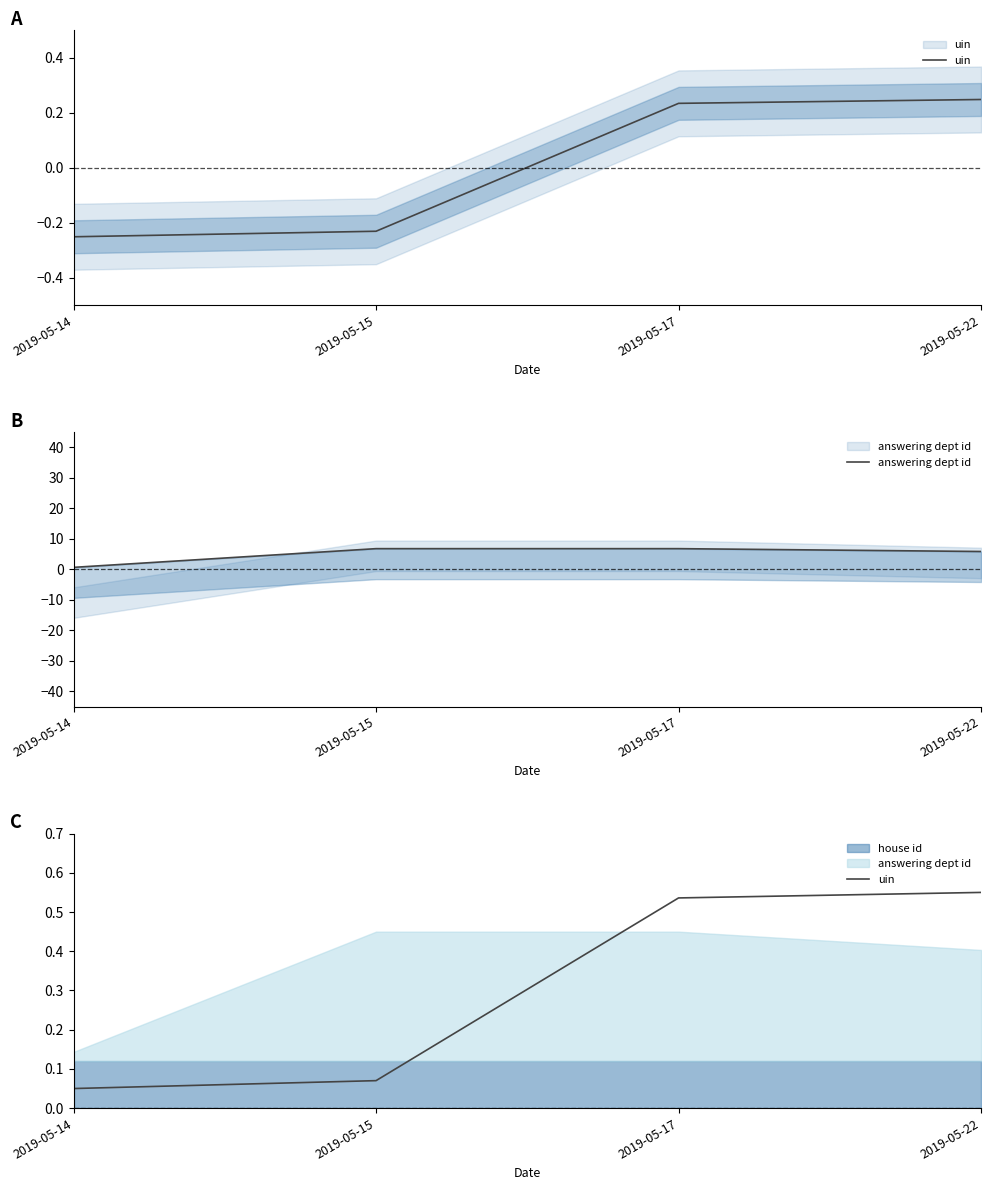

True or false: uin has more than 1 points higher than both neighbors.

False